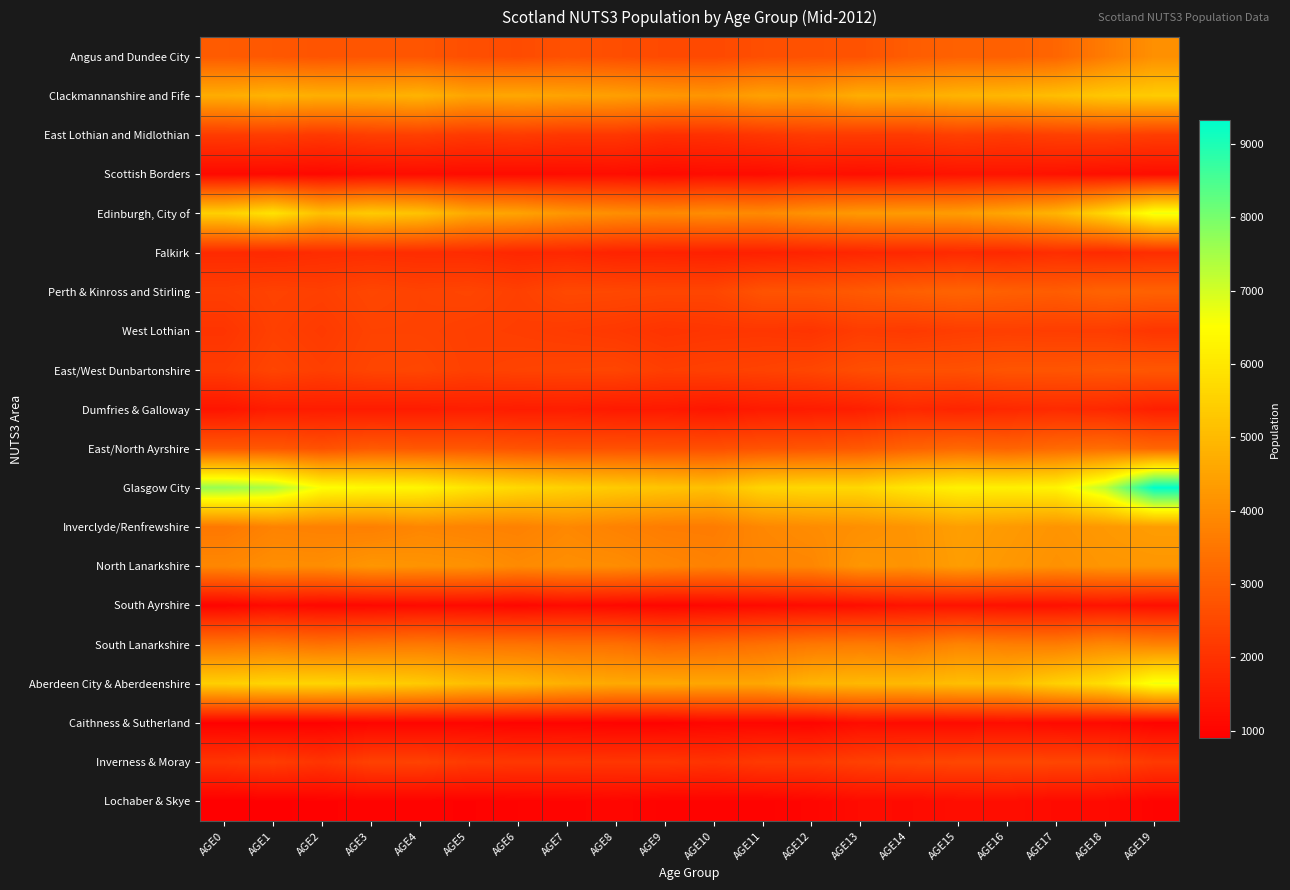

At which category is the sum across all series the highest?

AGE19